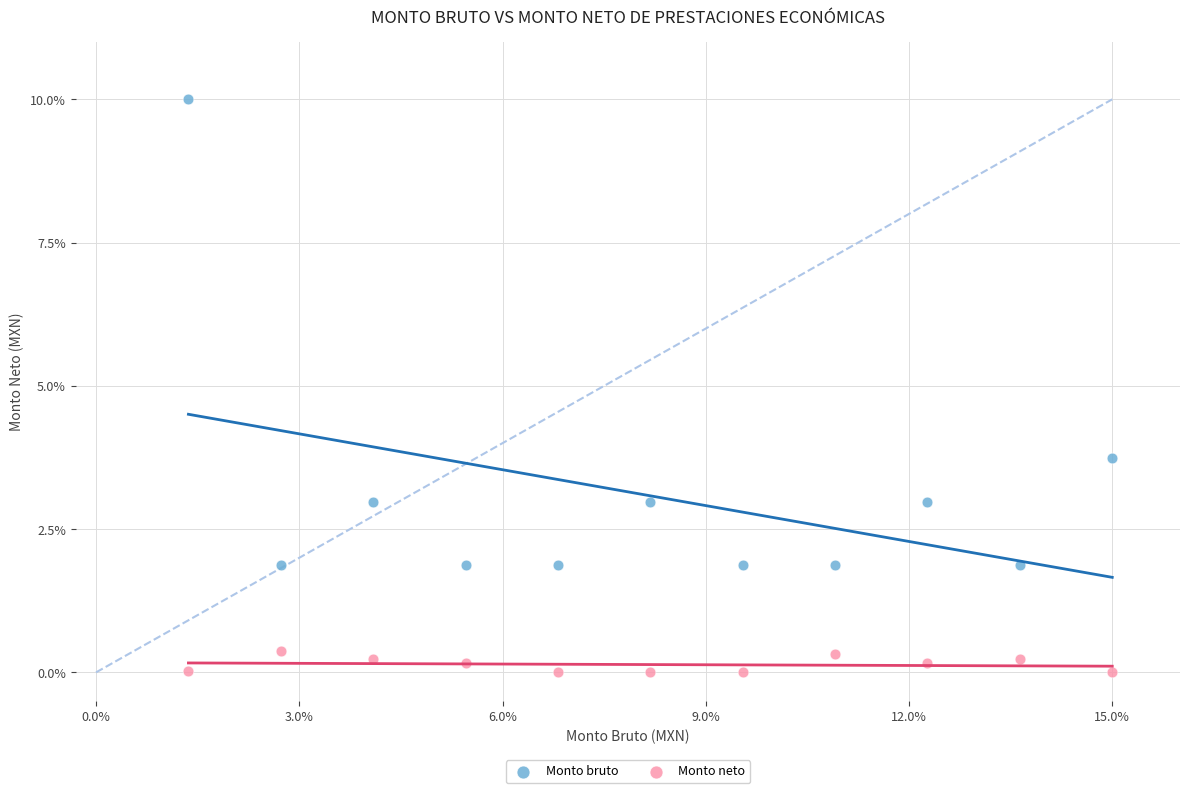

Across all data points, what is the range of Y values (max minus min)?

10.0